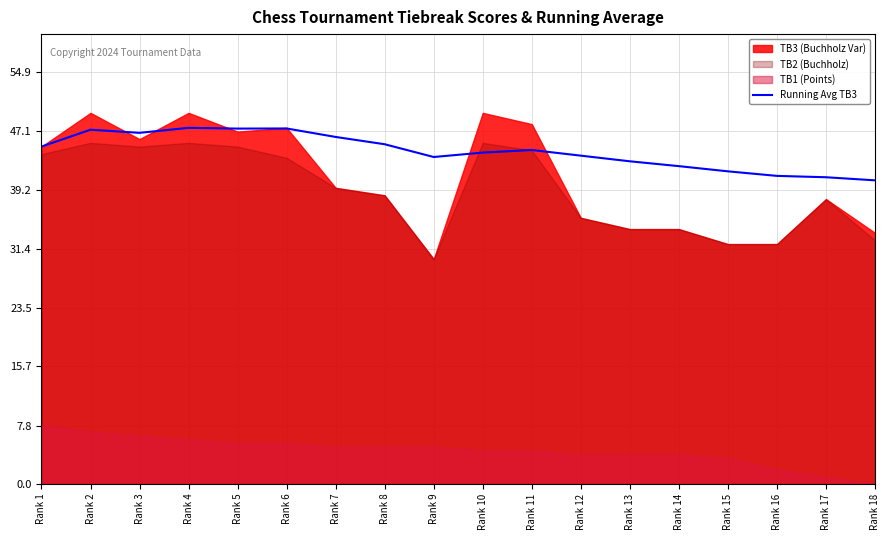

Where is the data nearest to the value 44?

Rank 10